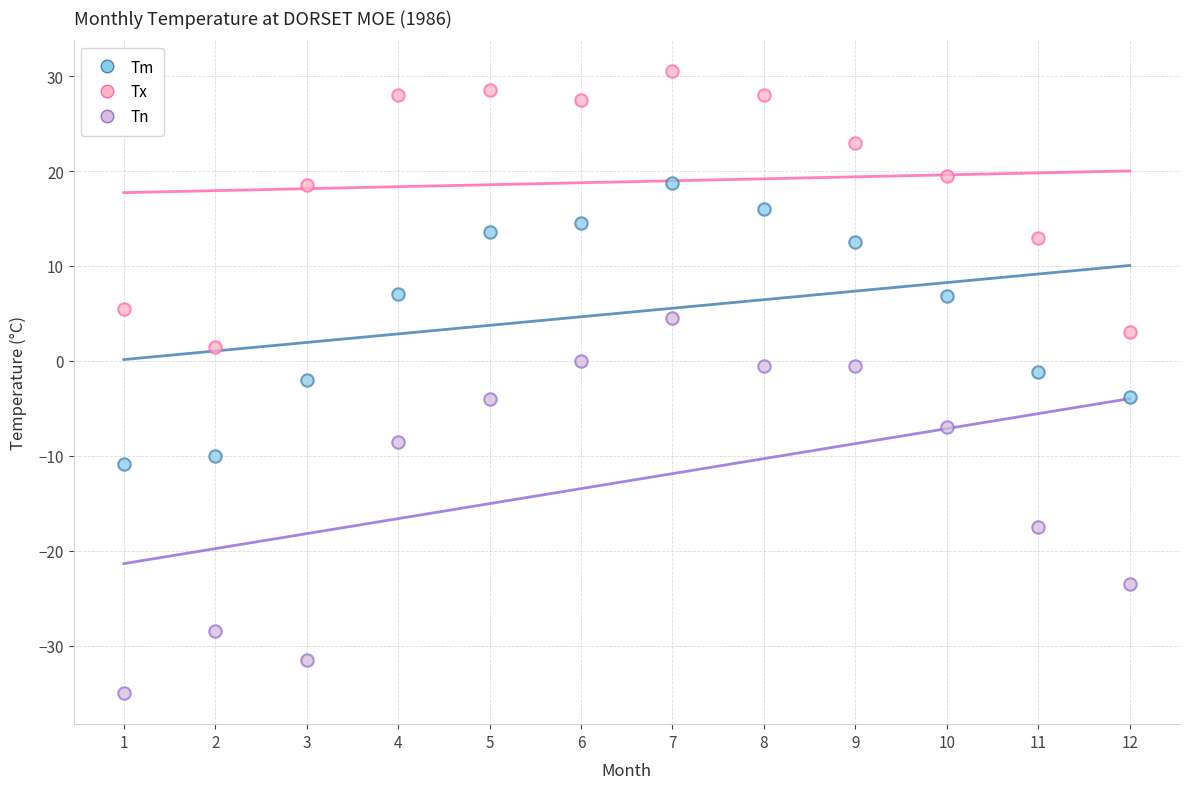

Which series reaches the minimum Y coordinate?

Tn